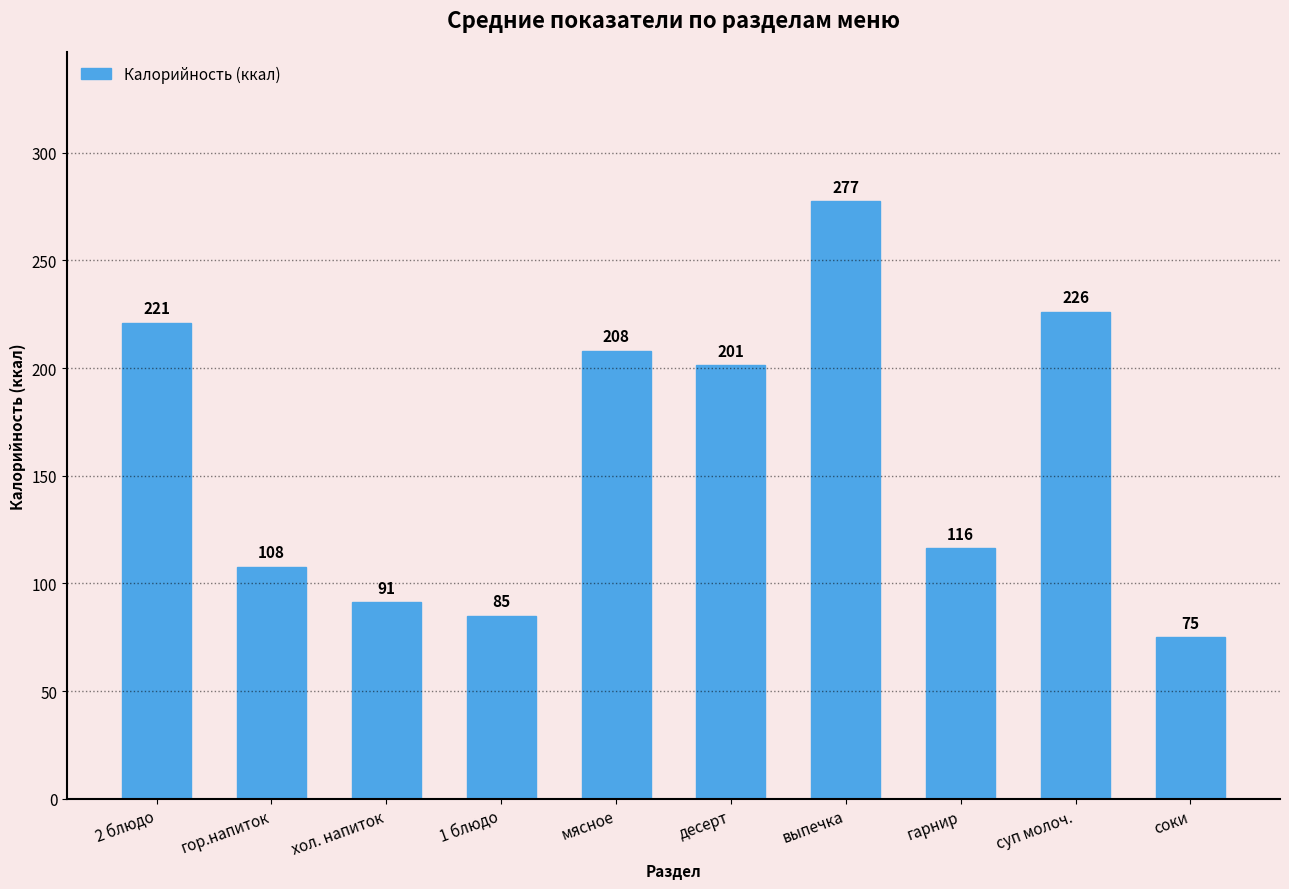

The chart shows a value of 40.8 at десерт. True or false?

False